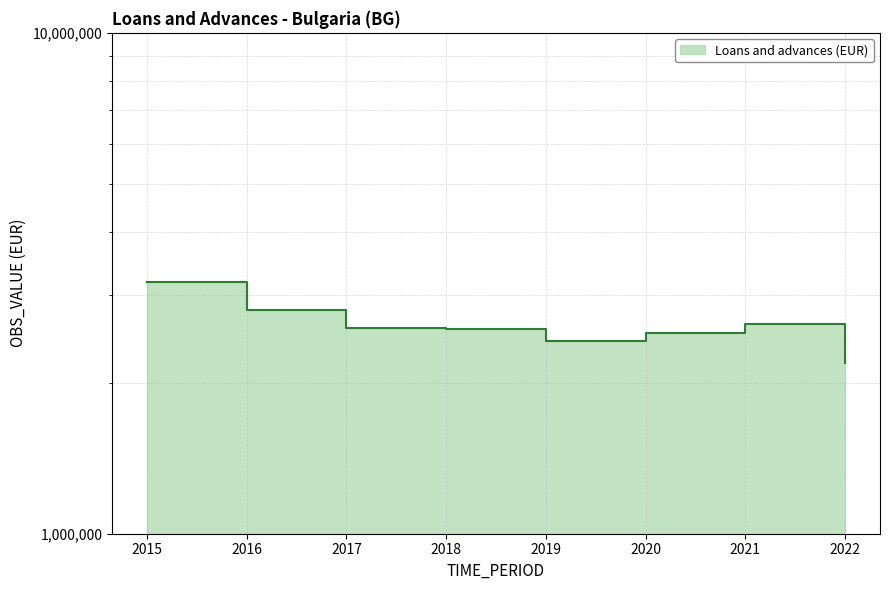

What is the difference between the second highest and minimum values?

607810